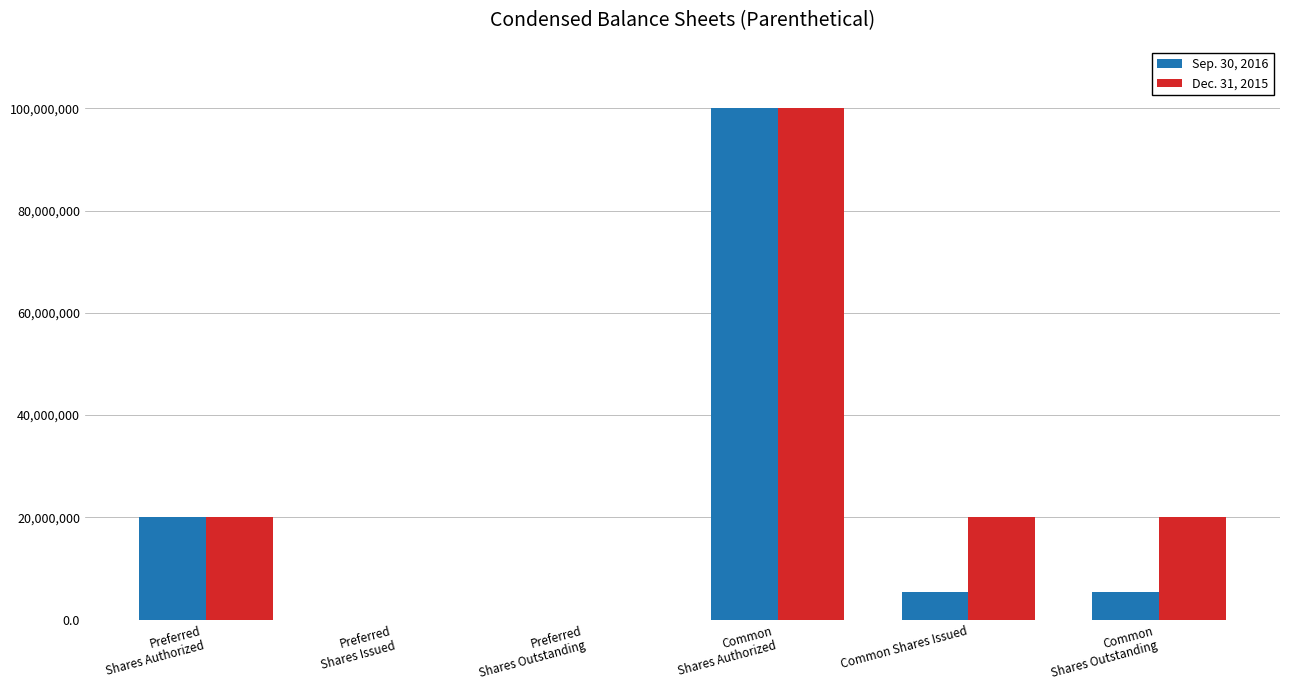

What is the greatest value displayed?

100000000